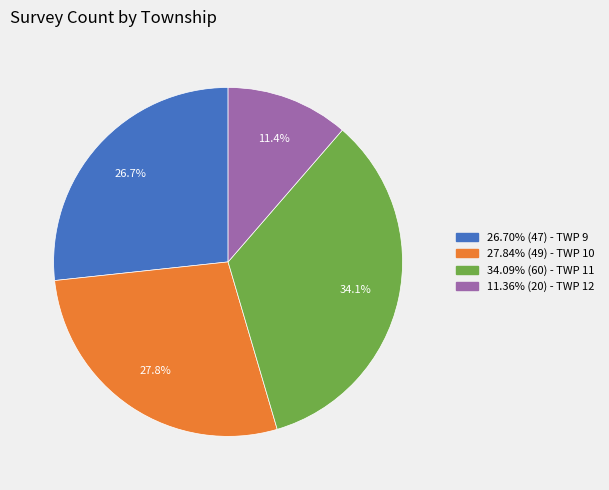

How many slices are in this pie chart?

4